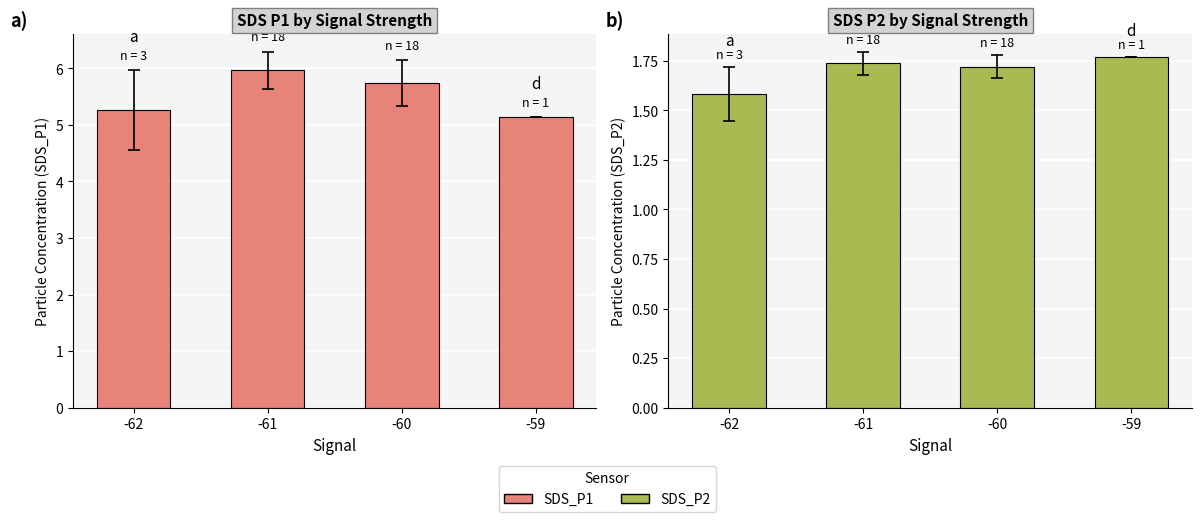

What is the average value of the SDS_P2 series?

1.7